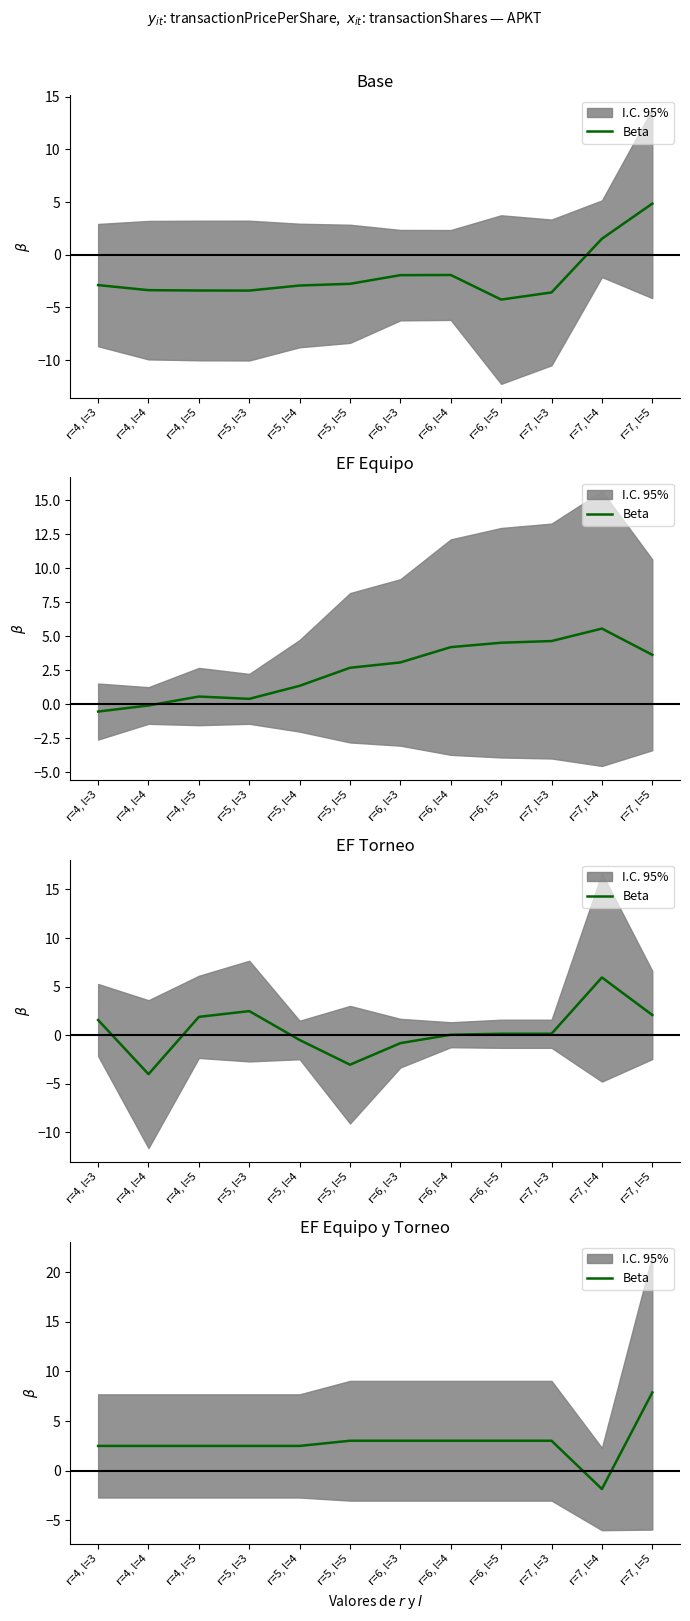

What is the sum of the values at r=5, l=5 and r=4, l=5?

5.5